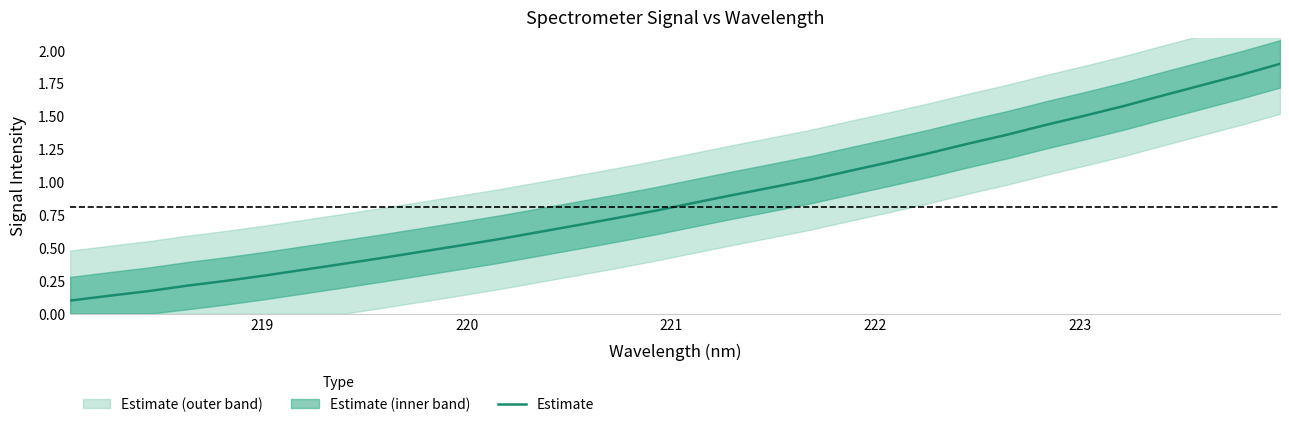

True or false: the data shows 0.4 at 21.

False